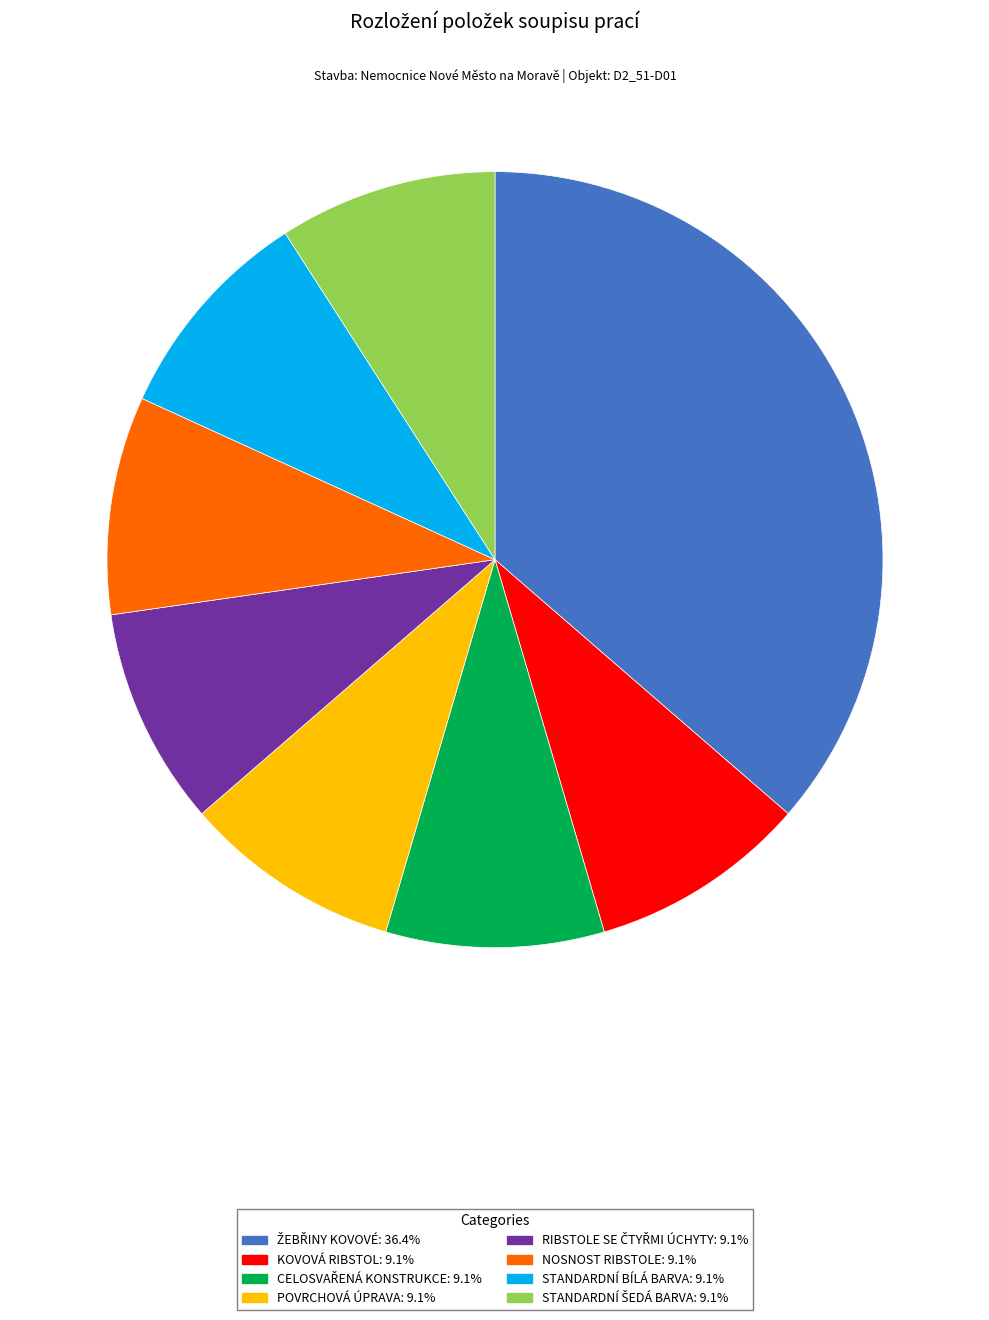

Is there any slice that represents more than half of the pie?

No